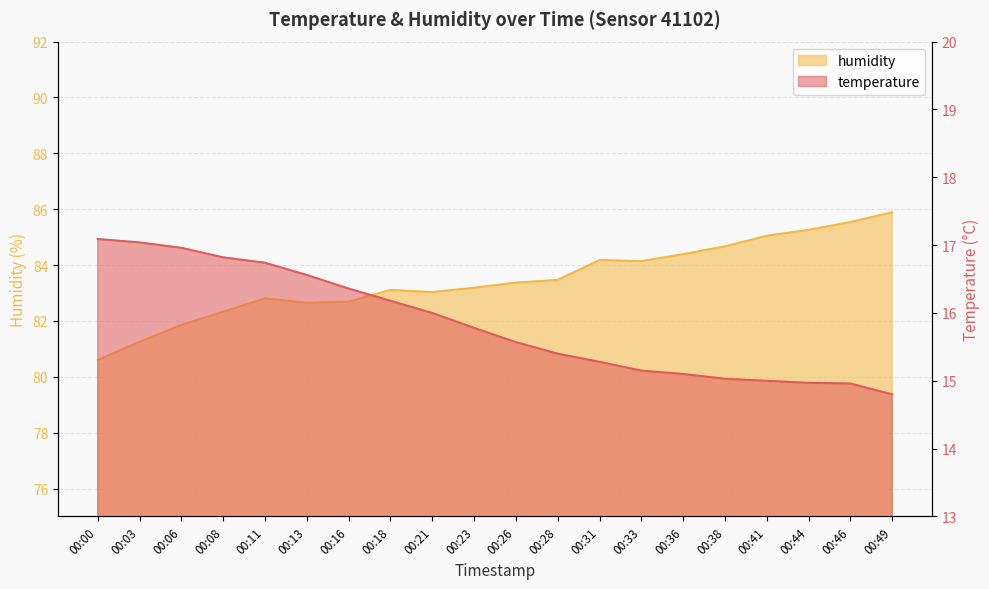

Count the number of categories in the chart.

20